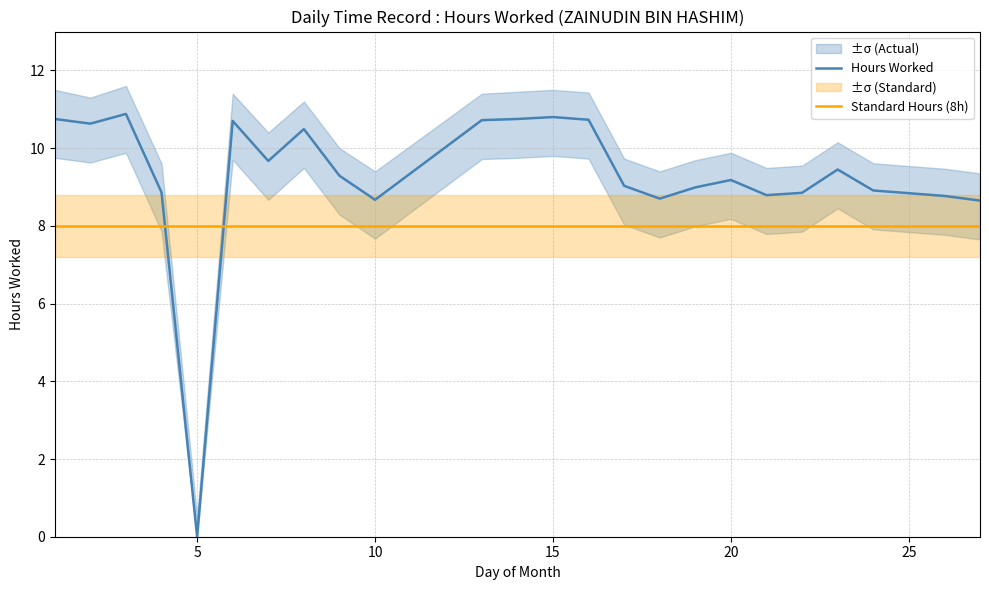

True or false: Hours Worked has a value of 10.8 at 15.

True